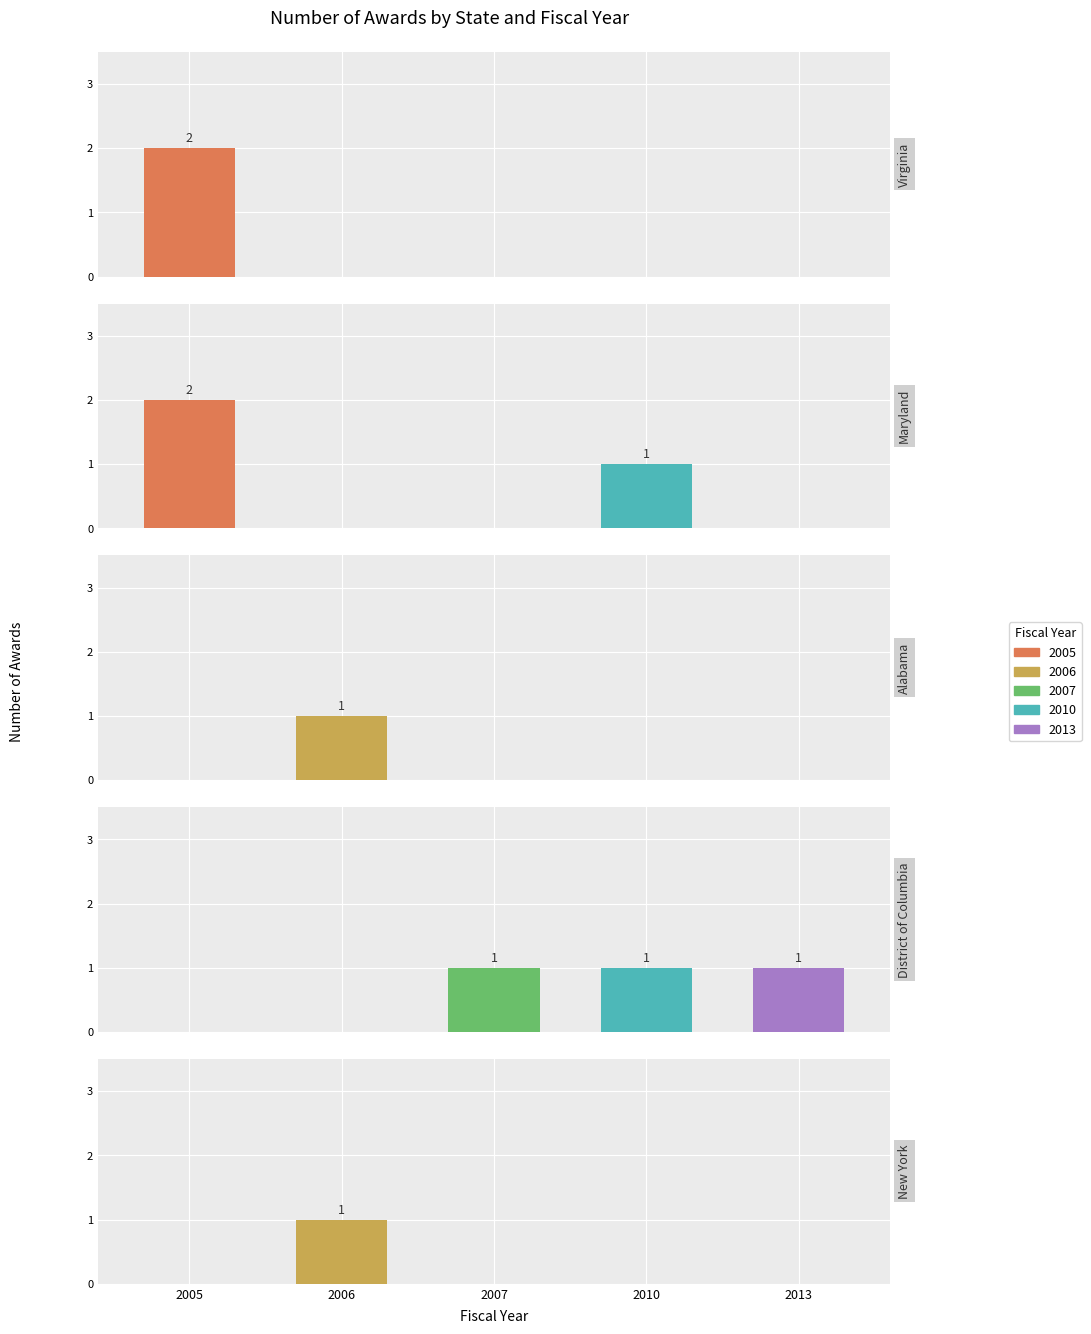

The value of Alabama at 2006 is 1. True or false?

True